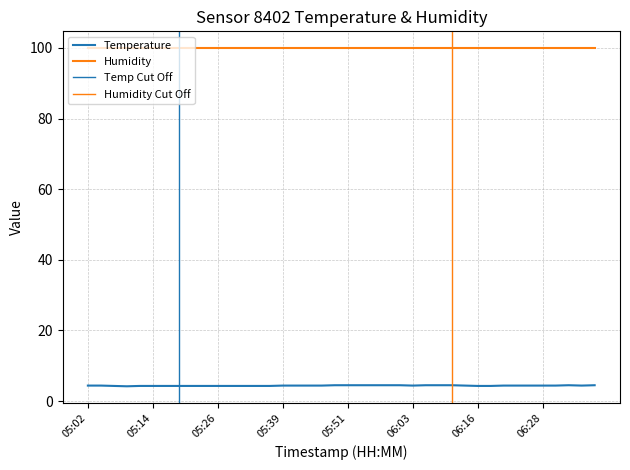

What is the minimum value shown in the chart?

4.2